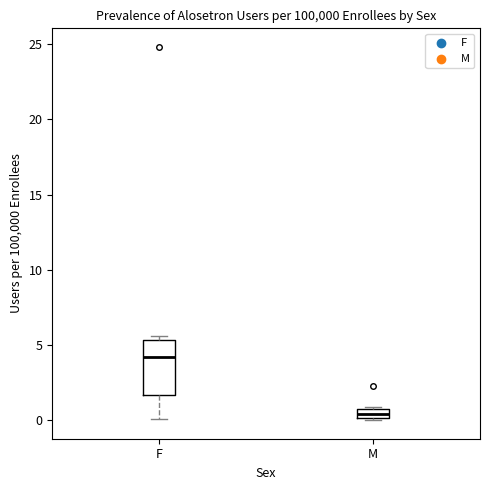

Where is the upper edge of the box for M on the y-axis? The values are not printed on the chart, so give them approximately, as read against the axis.

0.5